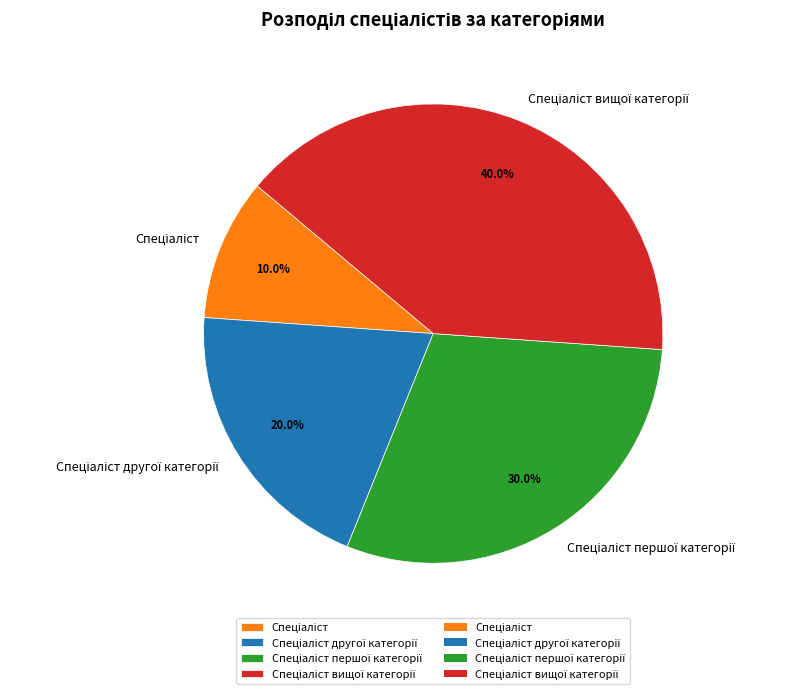

Is there any slice that represents more than half of the pie?

No